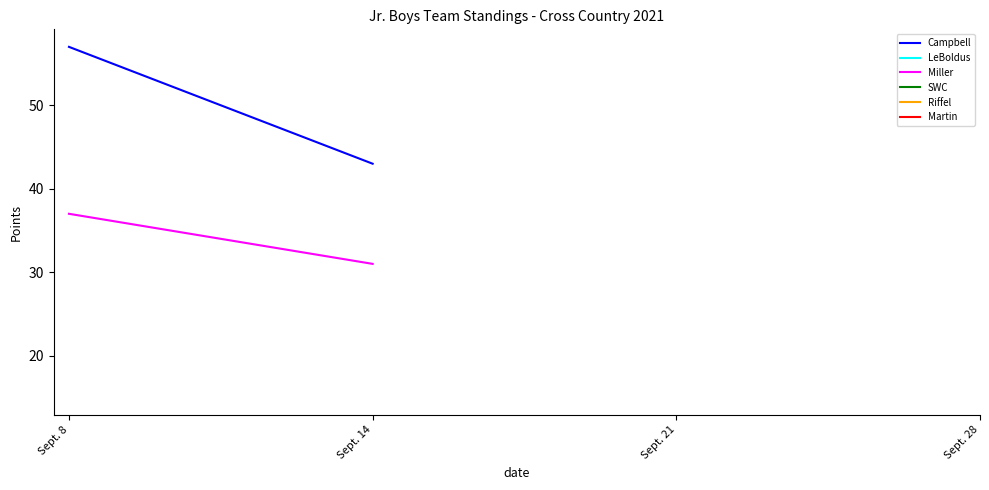

Is the value of Miller at Sept. 14 greater than the value of Campbell at Sept. 14?

No